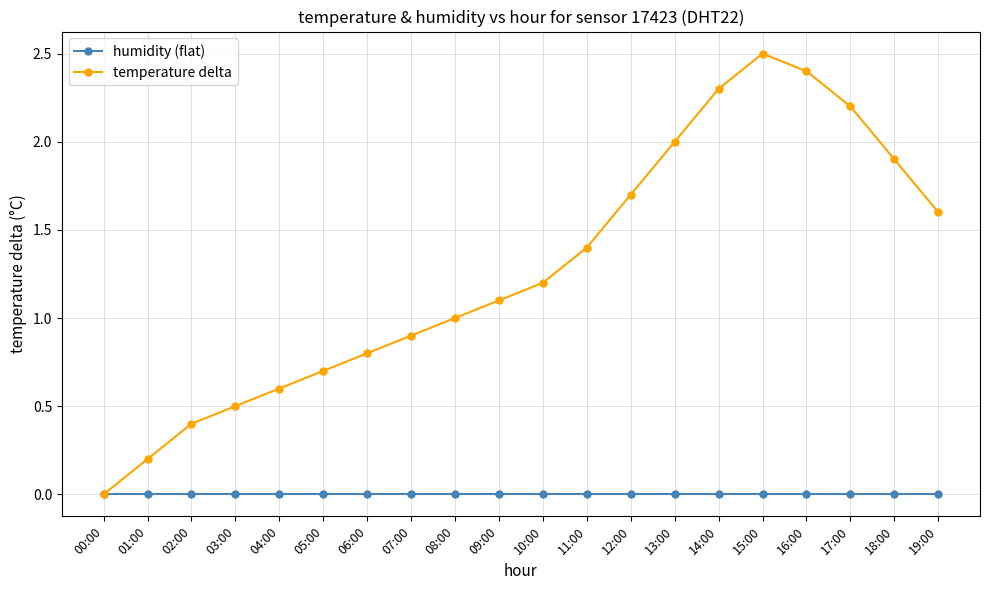

Rank the categories by temperature delta value from lowest to highest.

00:00, 01:00, 02:00, 03:00, 04:00, 05:00, 06:00, 07:00, 08:00, 09:00, 10:00, 11:00, 19:00, 12:00, 18:00, 13:00, 17:00, 14:00, 16:00, 15:00